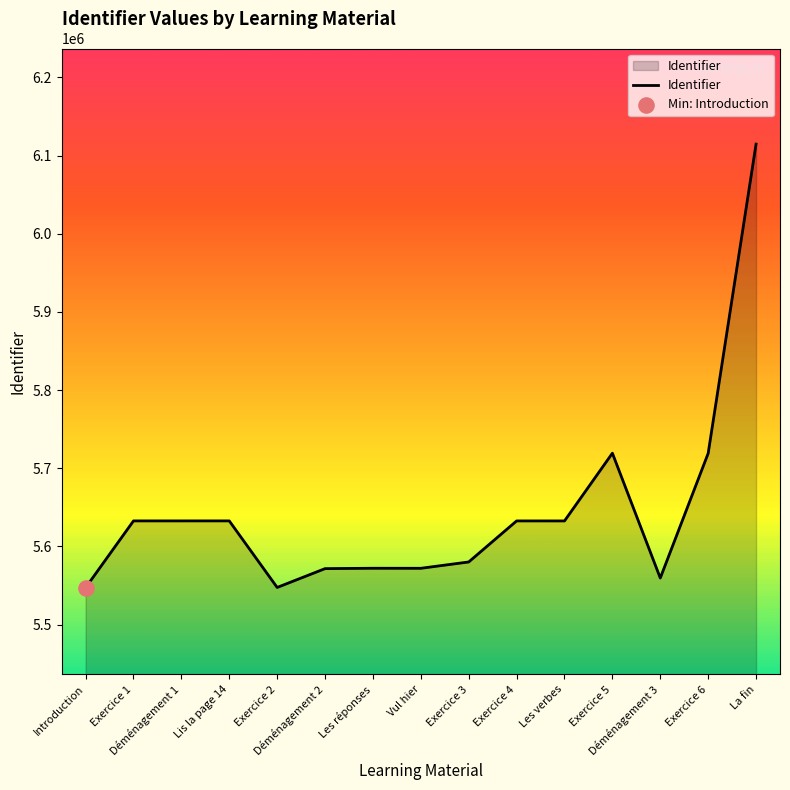

What is the change in value from Les réponses to Vul hier?

-55